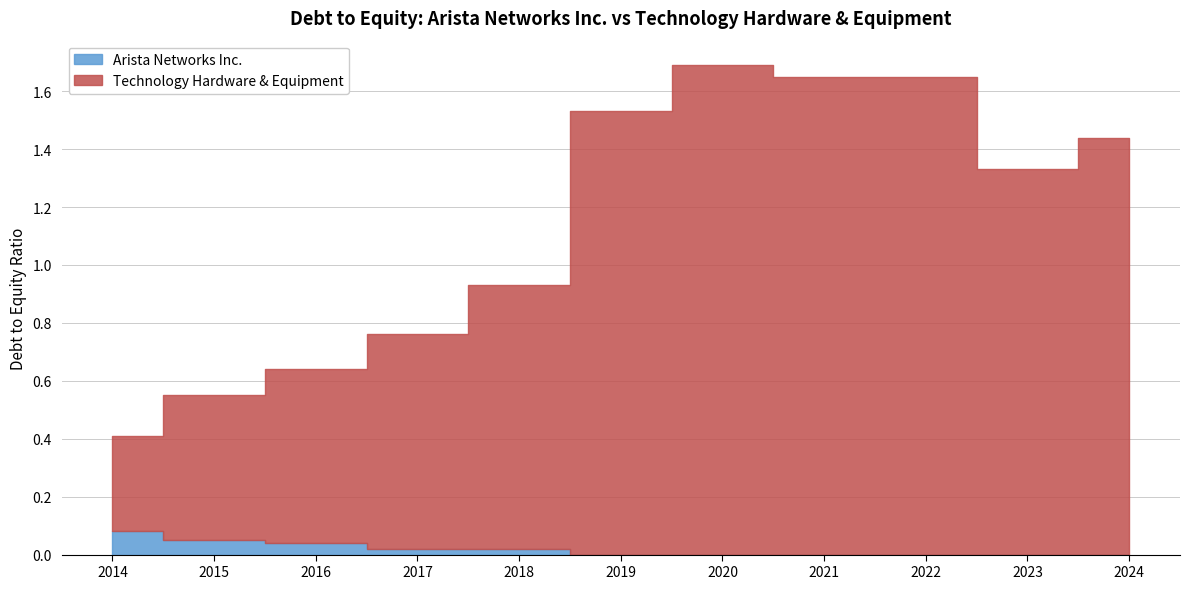

At how many categories does at least one series exceed 0?

11